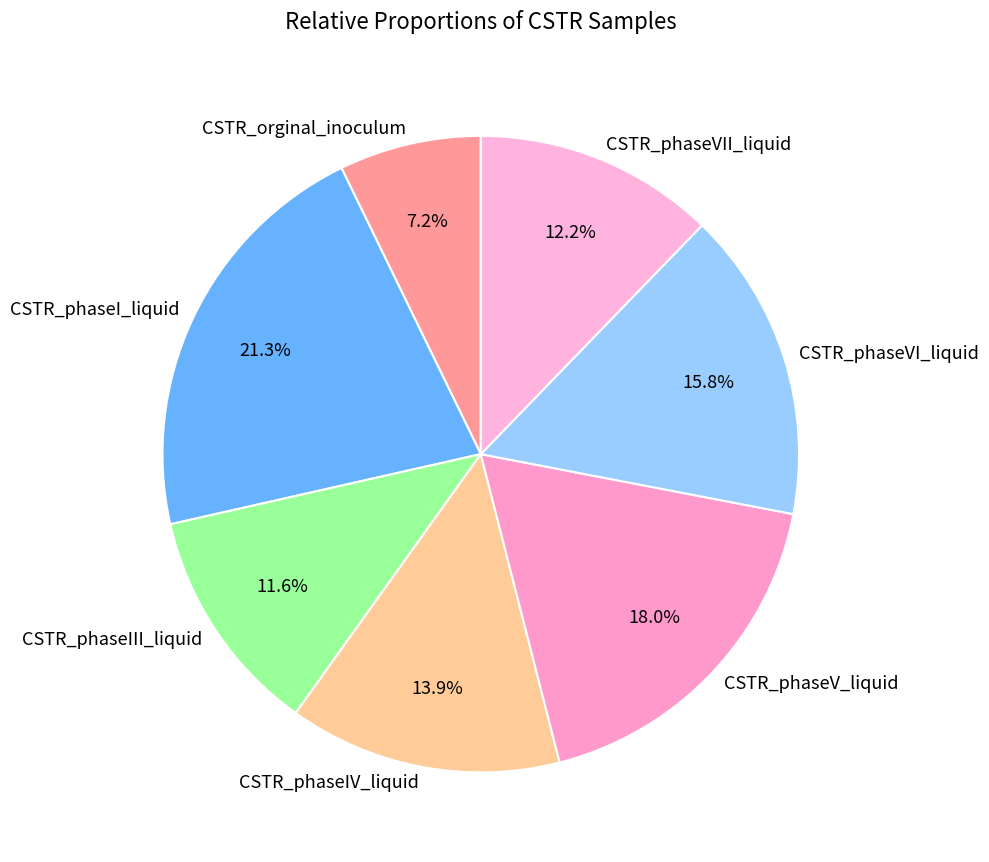

What percentage do CSTR_phaseIII_liquid and CSTR_phaseVI_liquid together represent?

27.4%